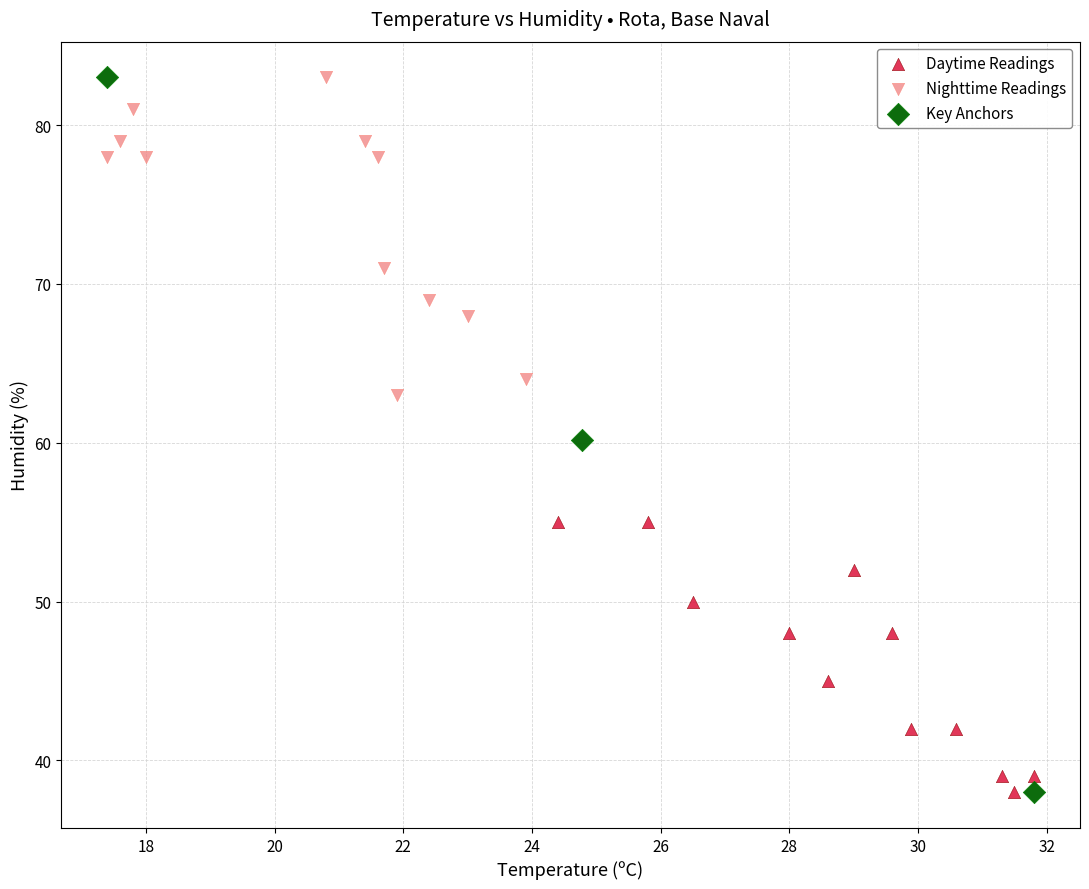

Which series has the largest Y range (max minus min)?

Key Anchors